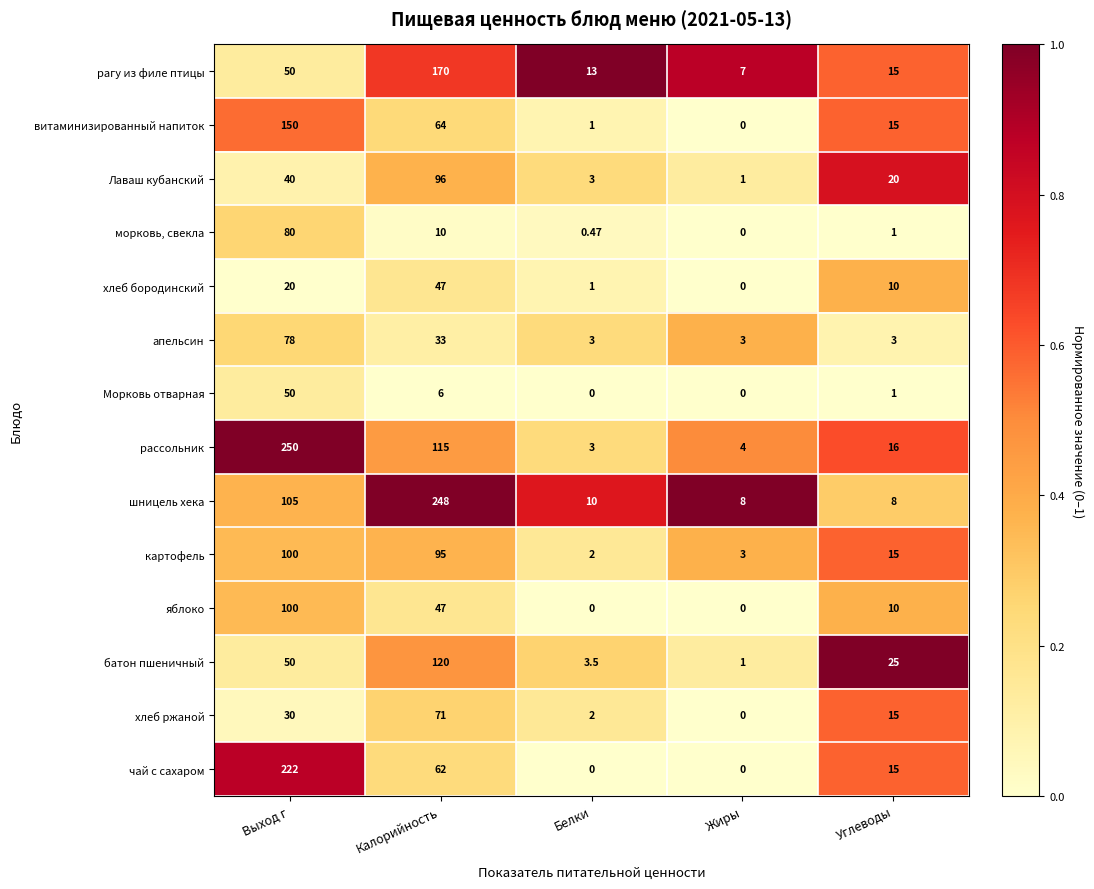

Which category has the lowest value in the хлеб ржаной series?

Жиры